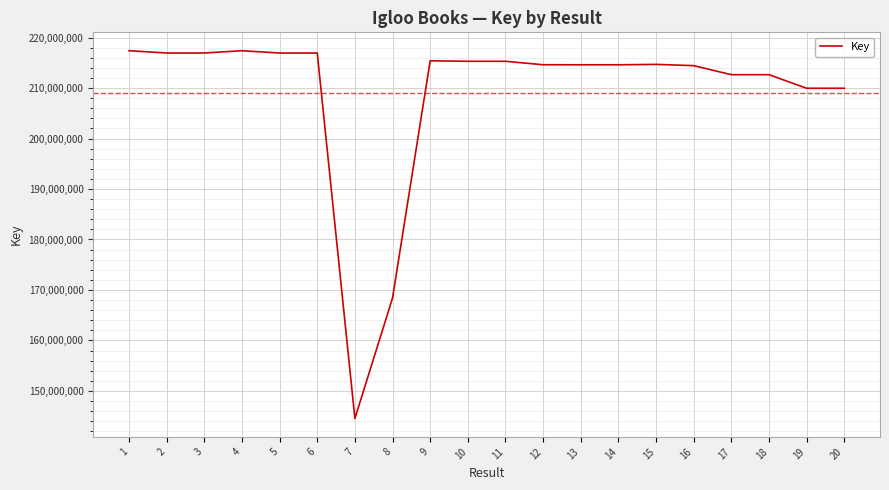

Read the value at 16.

214439545